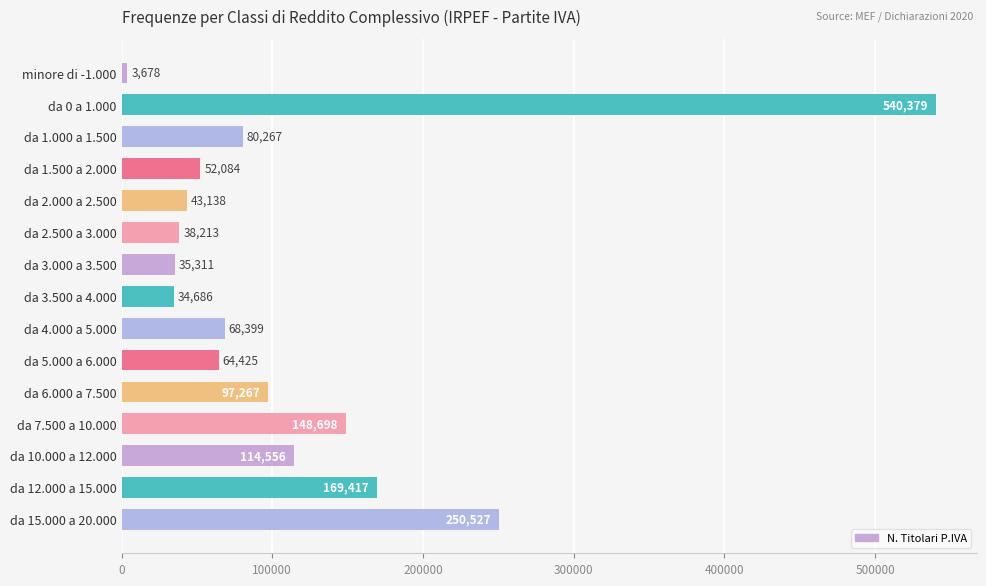

Which label corresponds to the largest value in the chart?

da 0 a 1.000